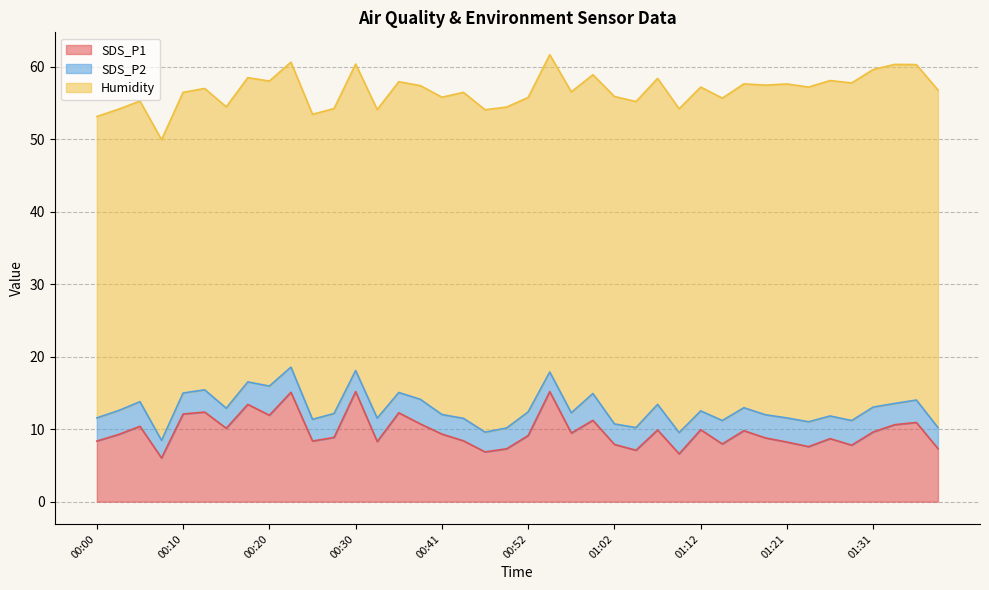

At which label does SDS_P2 first exceed 3?

00:00